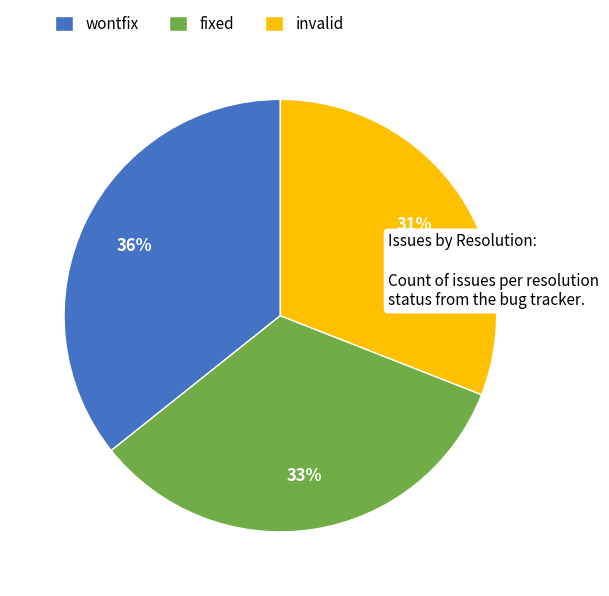

Is there a majority slice in this chart?

No